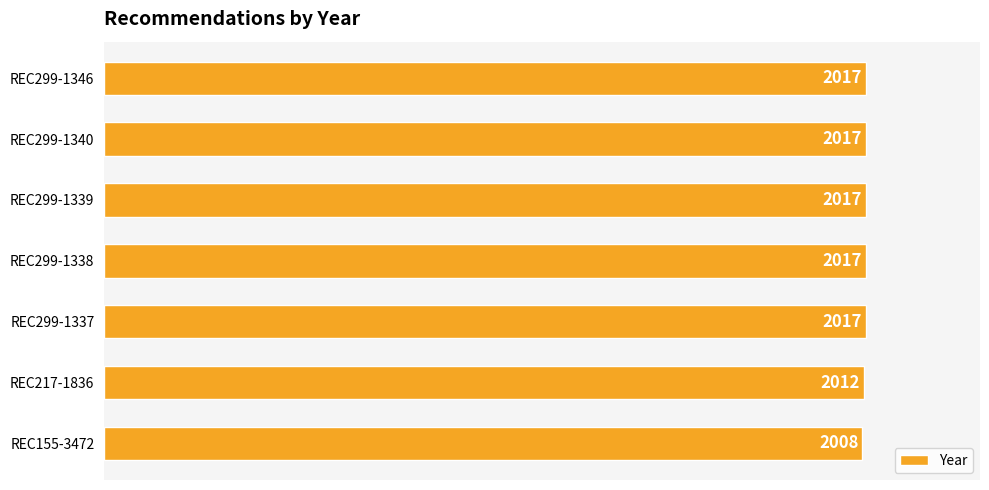

Where is the data nearest to the value 0?

REC155-3472